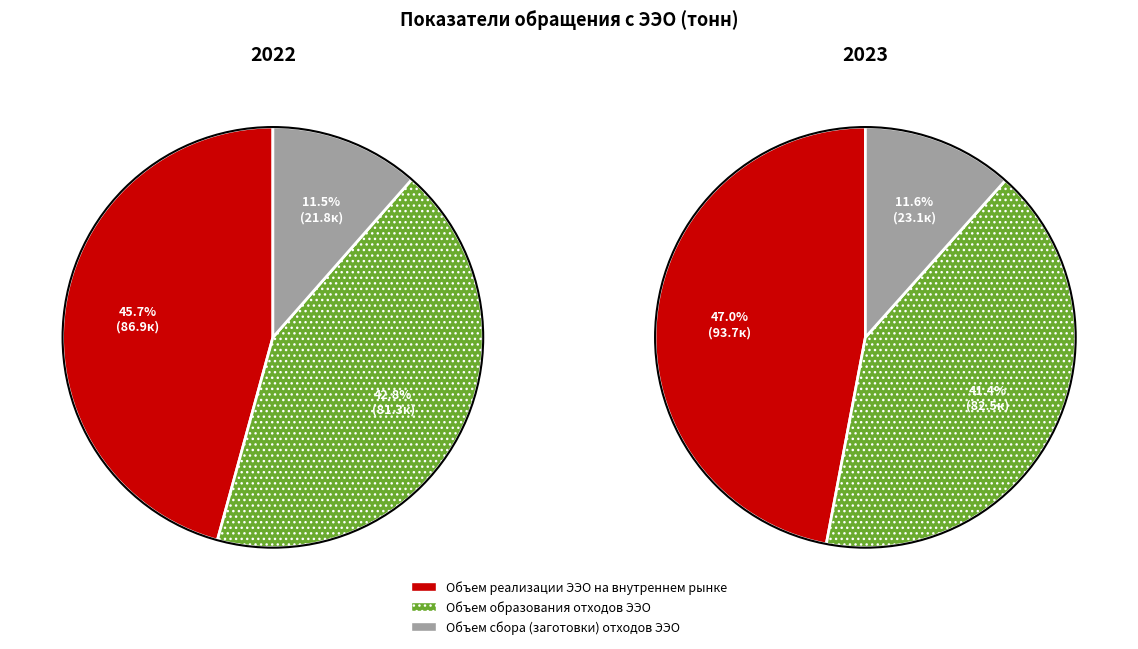

Which series changed the most between 2022 and 2023?

Объем реализации ЭЭО на внутреннем рынке